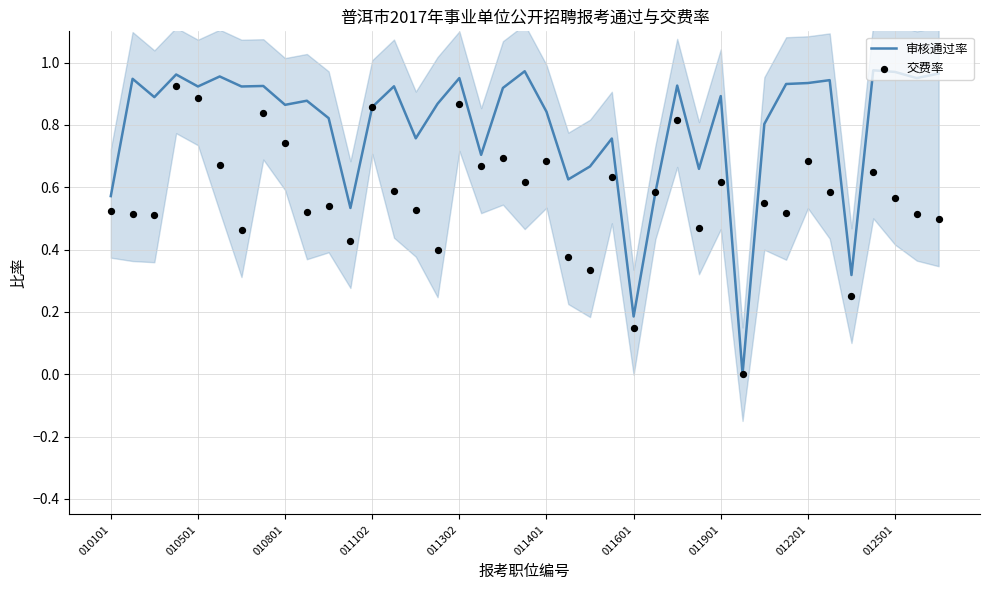

Which series contains the lowest Y value?

审核通过率